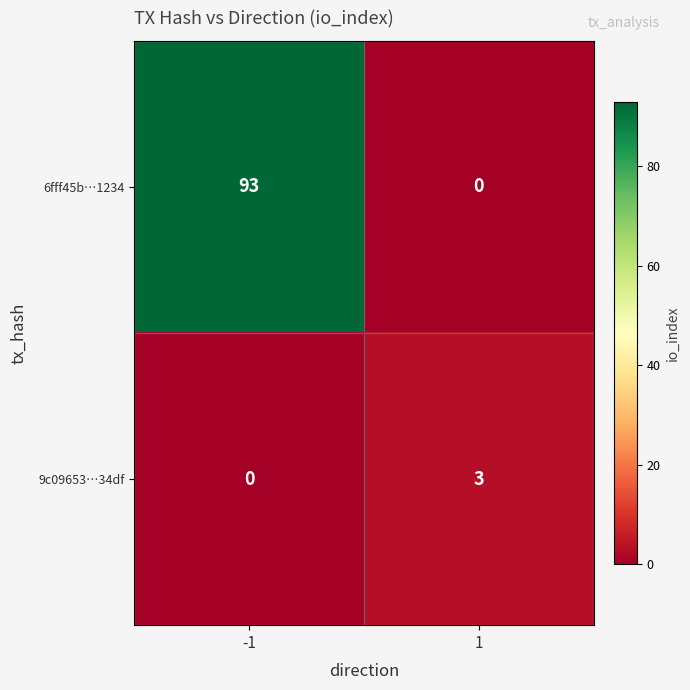

What is the spread (max minus min) of values at -1?

93